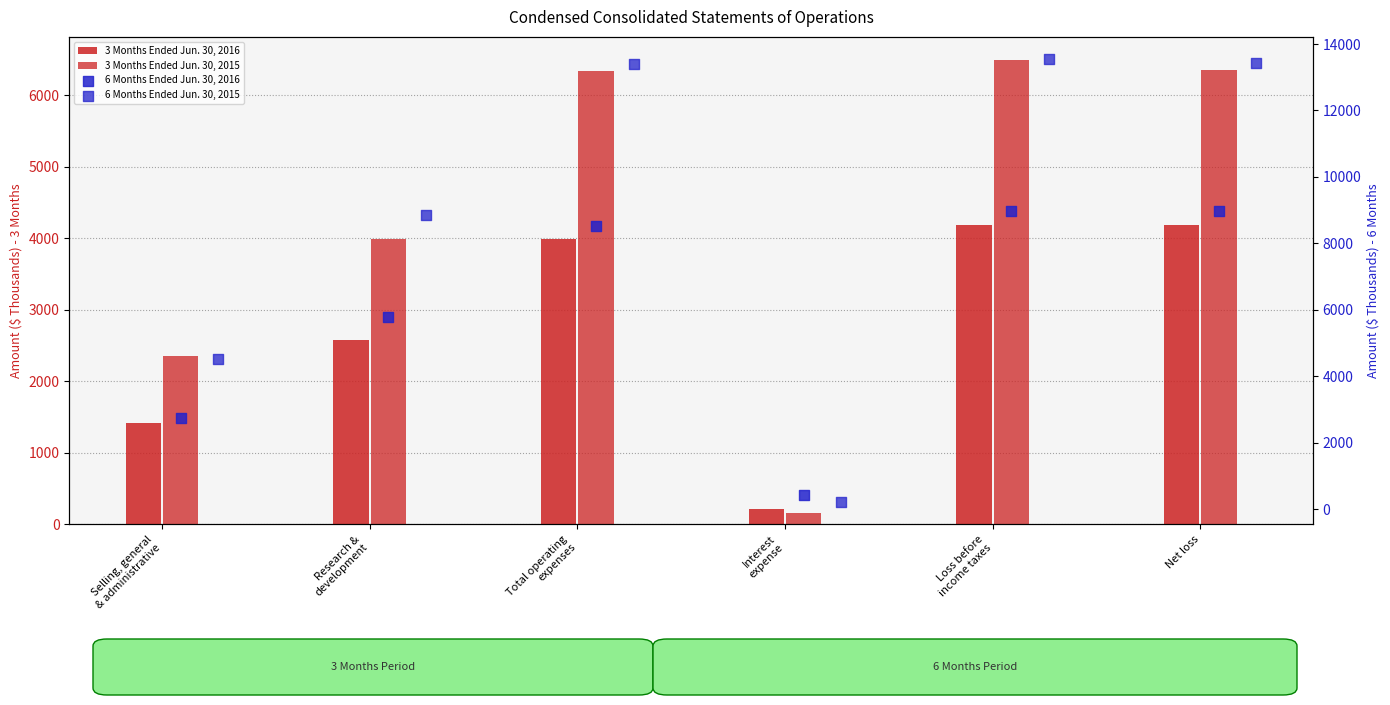

At which category is the sum across all series the highest?

Loss before
income taxes